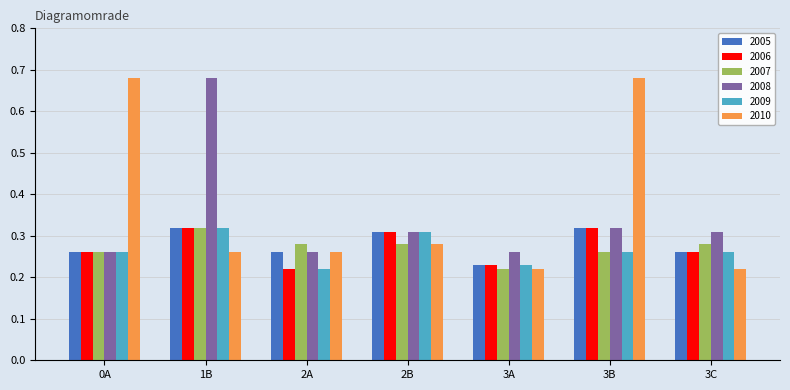

Which category has the lowest value in the 2009 series?

2A